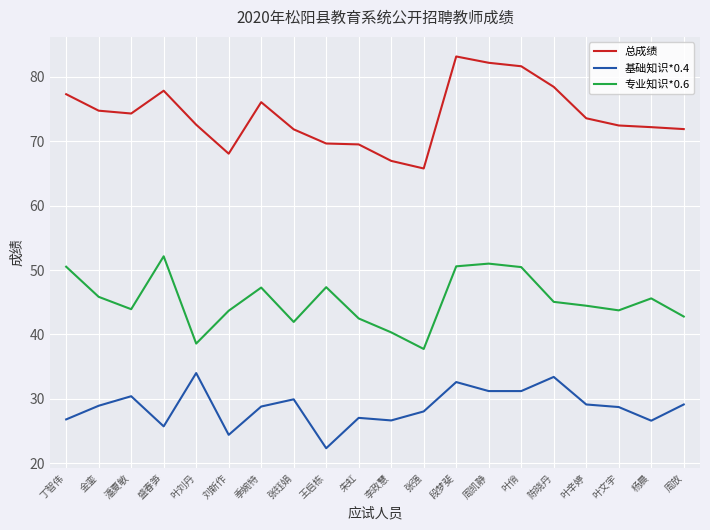

What is the sum of all 总成绩 values?

1480.4